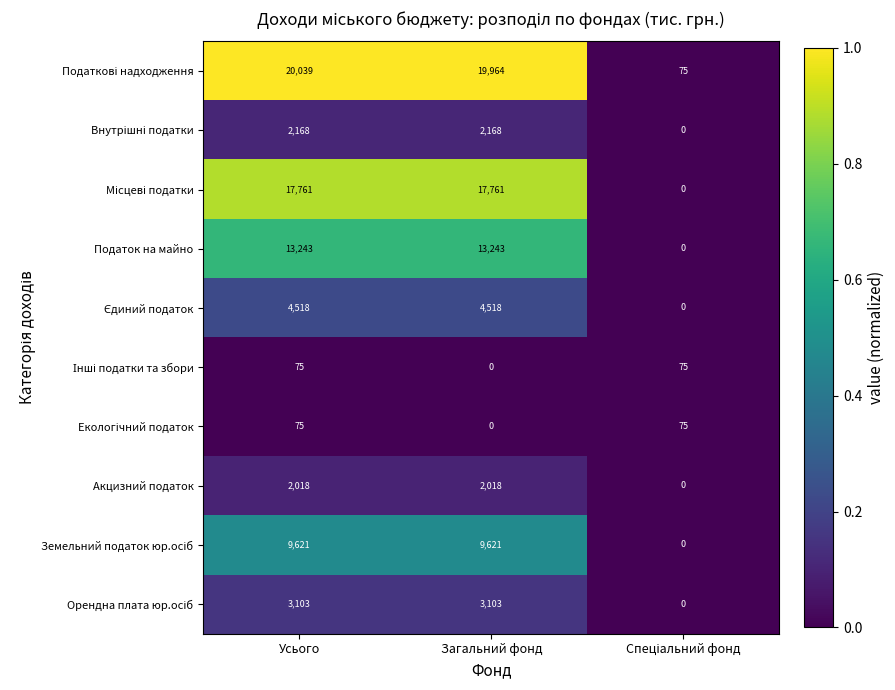

What is the approximate value of Акцизний податок at Загальний фонд, to the nearest 50?

2000